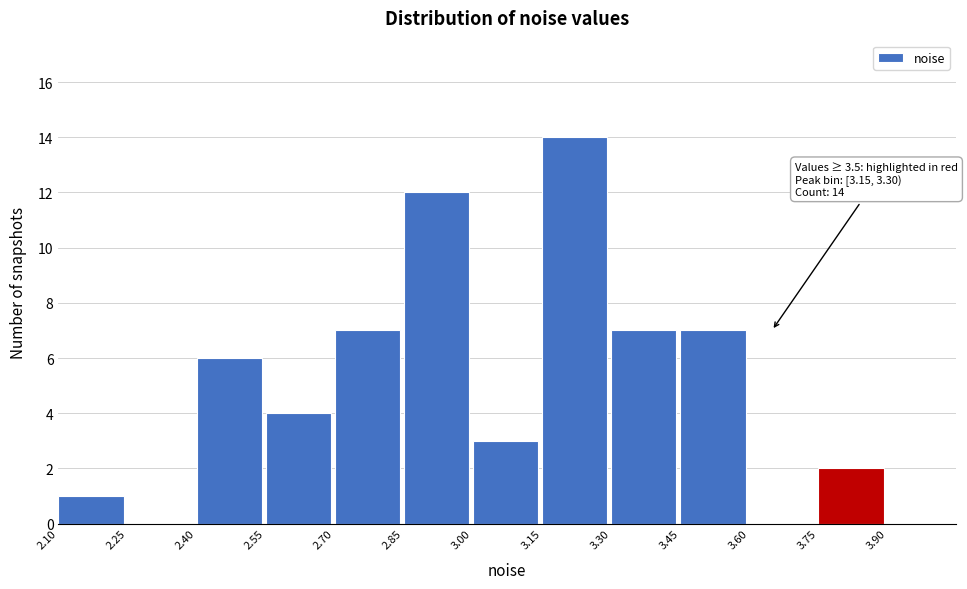

Which range on the x-axis has the tallest bar?

3.15 to 3.30